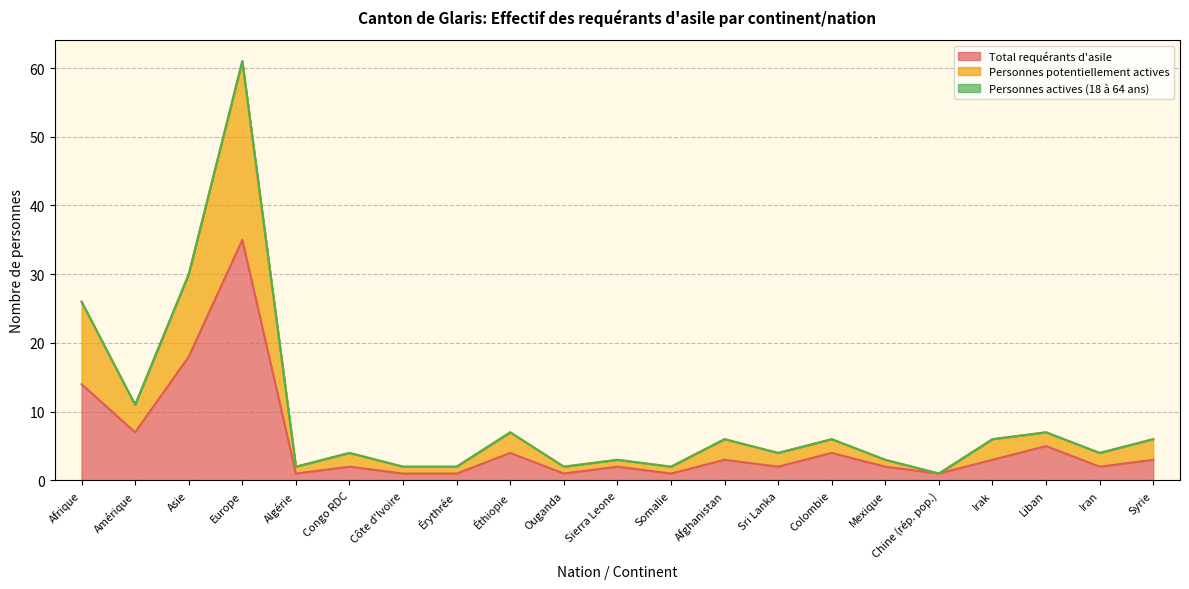

Rank the categories by Total requérants d'asile value from highest to lowest.

Europe, Asie, Afrique, Amérique, Liban, Éthiopie, Colombie, Afghanistan, Irak, Syrie, Congo RDC, Sierra Leone, Sri Lanka, Mexique, Iran, Algérie, Côte d'Ivoire, Érythrée, Ouganda, Somalie, Chine (rép. pop.)